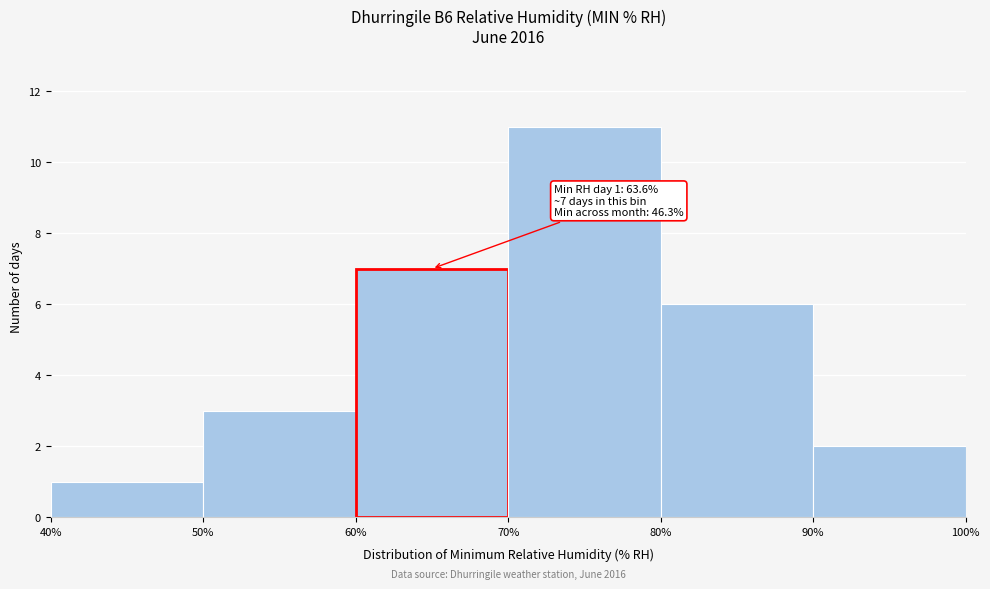

Which range on the x-axis has the tallest bar?

70% to 80%